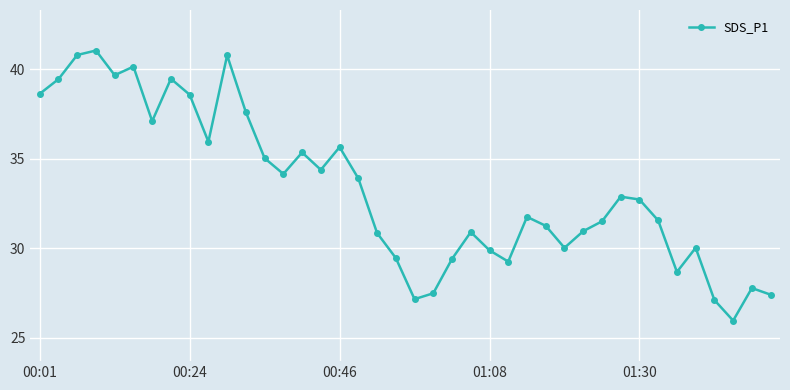

What is the sum of all values?

1331.6